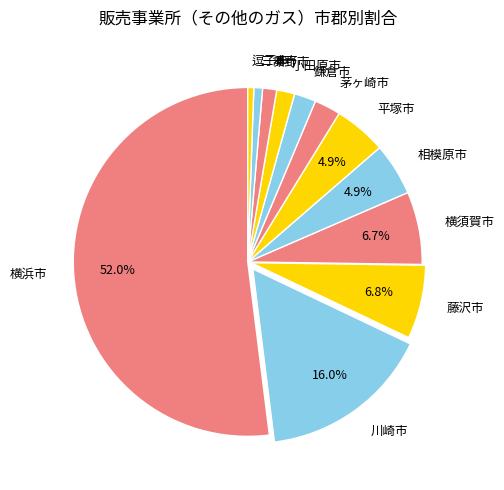

To the nearest percent, what is the average slice percentage?

8%